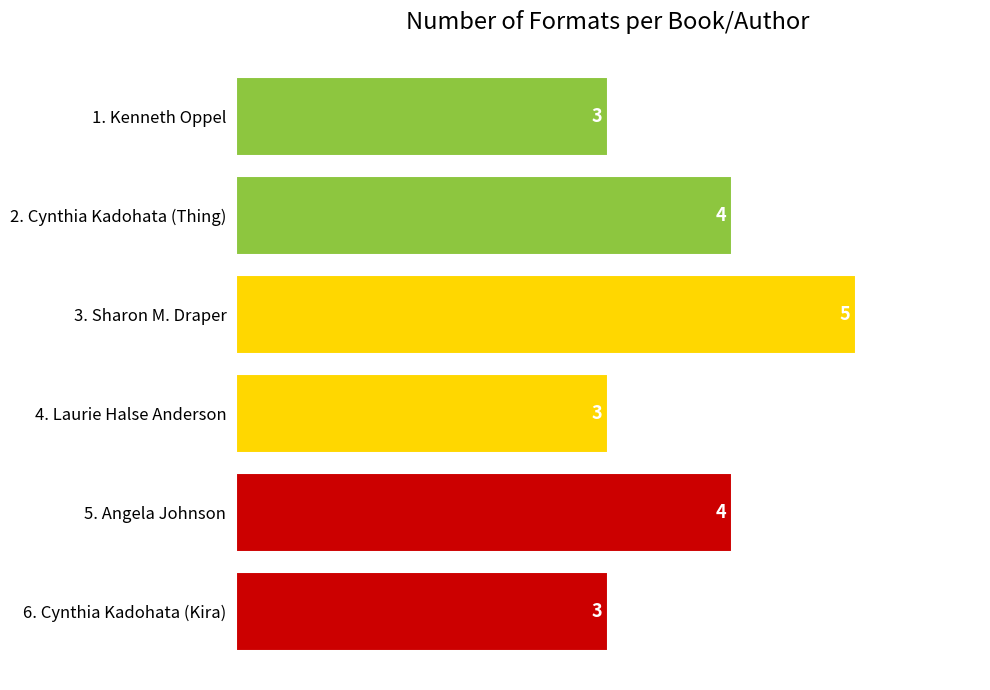

Reading top to bottom, transcribe all the data shown in this chart.

3	4	5	3	4	3